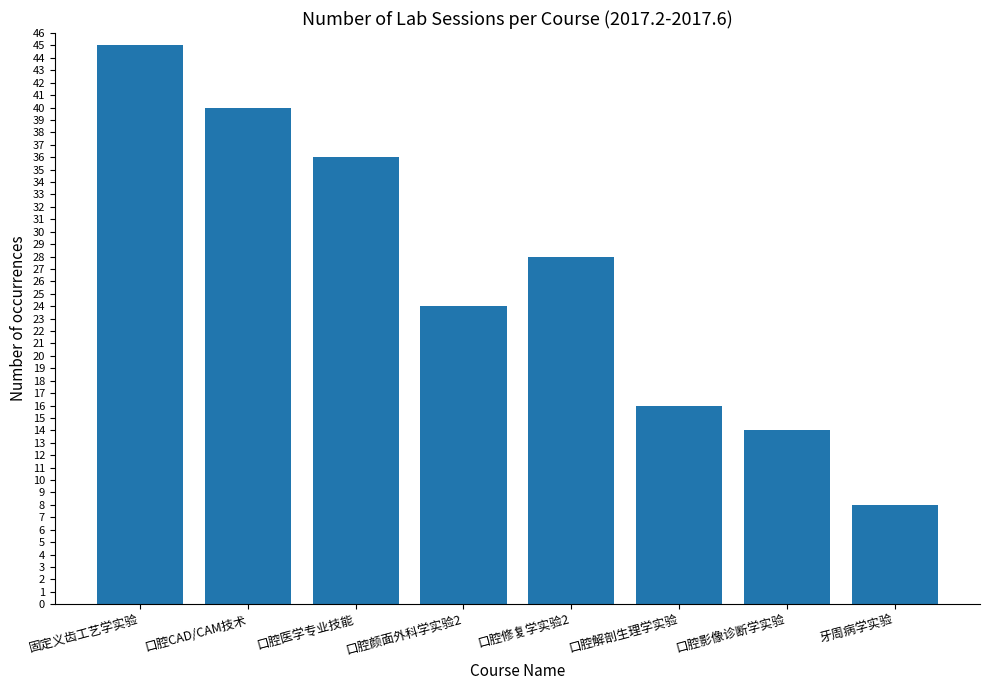

What is the change in value from 固定义齿工艺学实验 to 口腔CAD/CAM技术?

-5